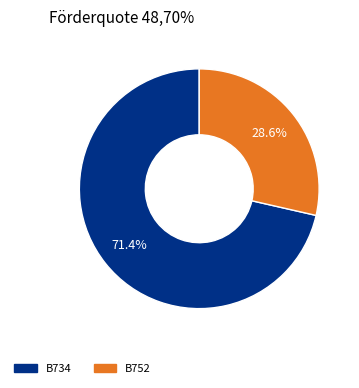

Between B734 and B752, which is larger?

B734